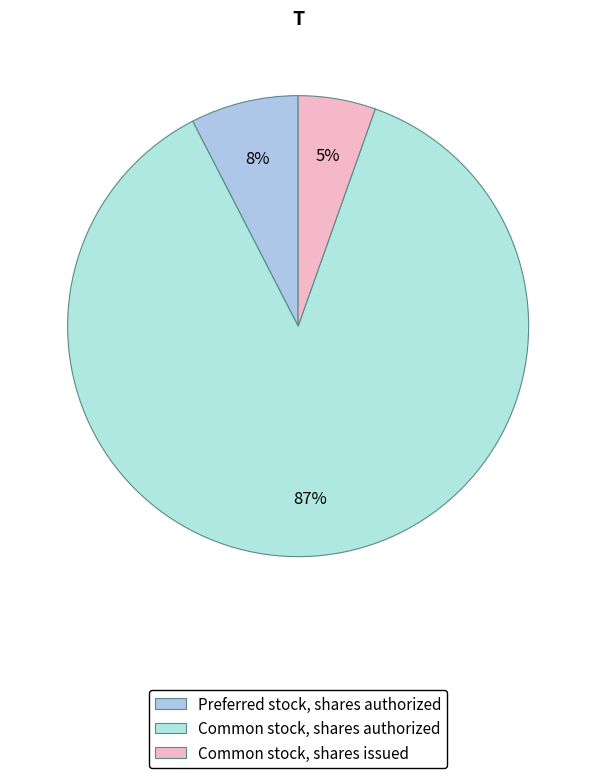

Which slice is the smallest?

Common stock, shares issued